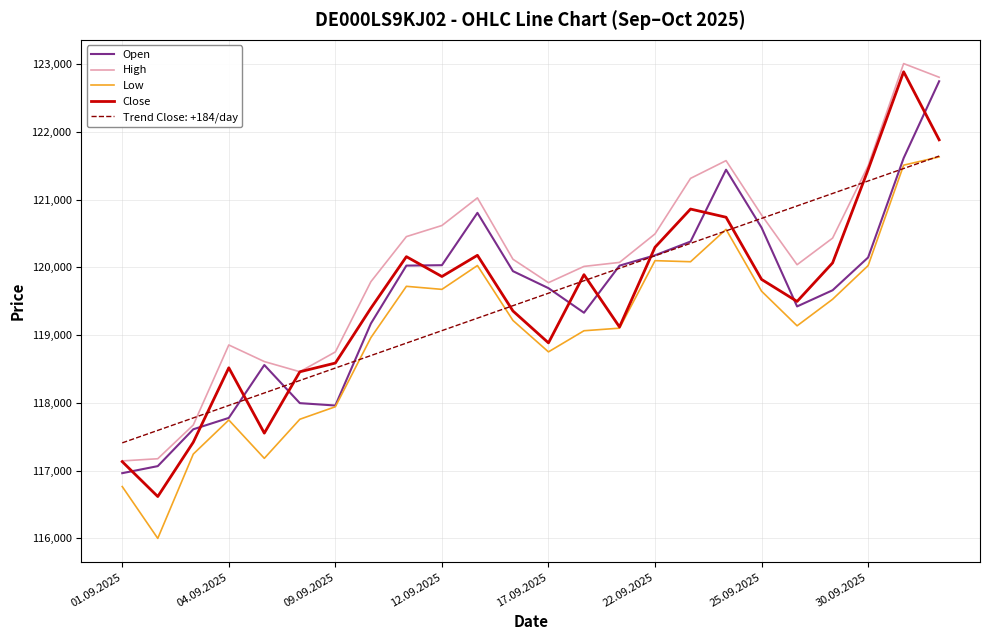

True or false: High and Low cross at least once.

False